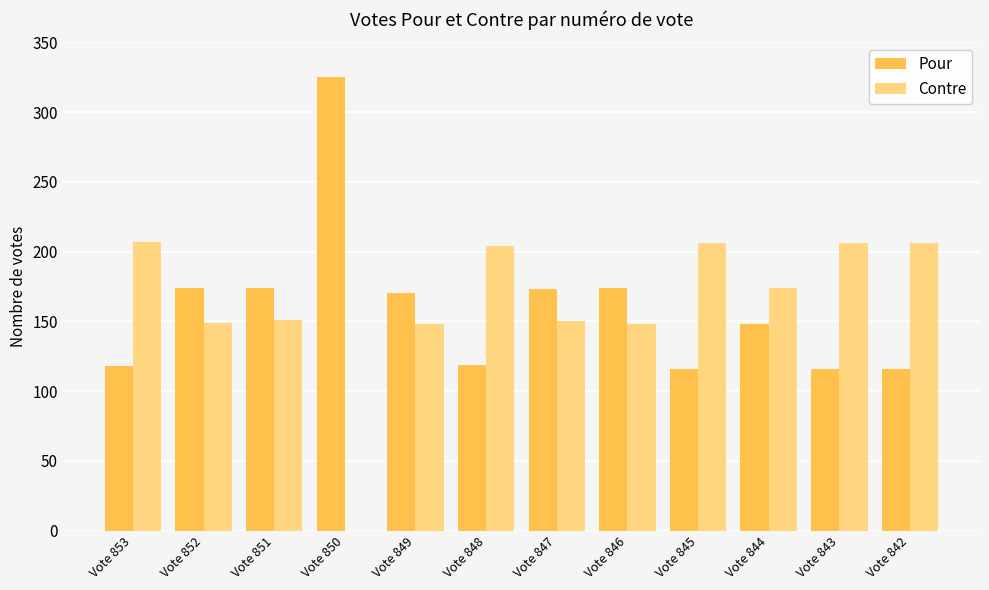

What is the total value across all series at Vote 852?

323